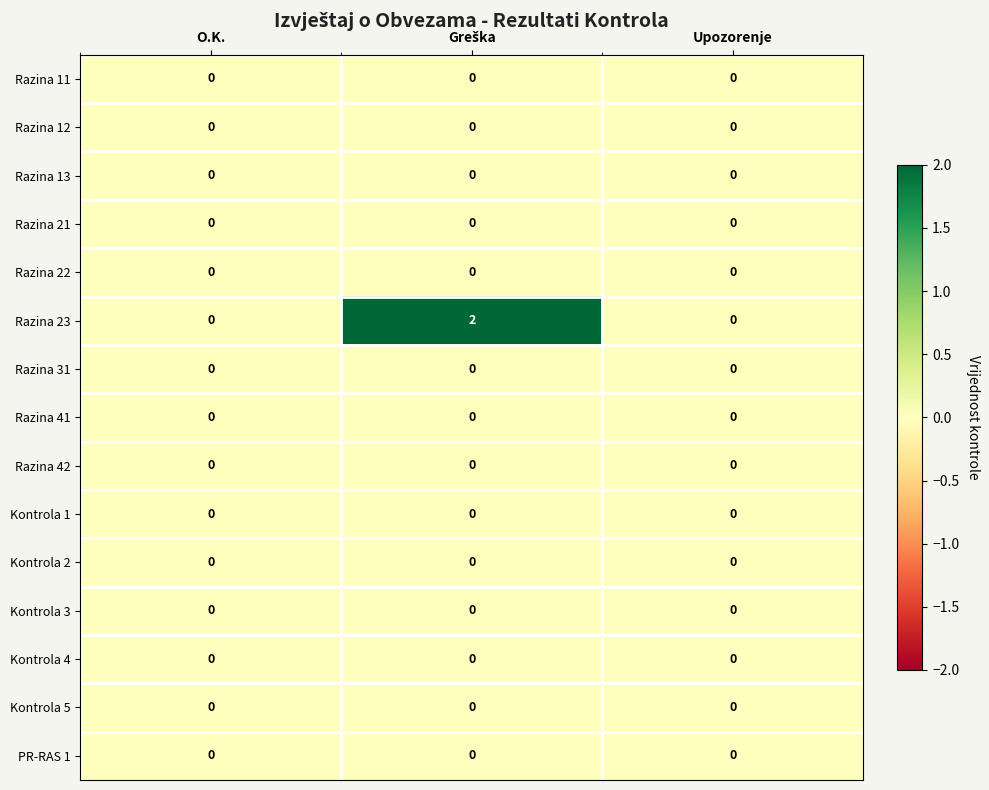

The Razina 23 series shows 1 at O.K.. True or false?

False